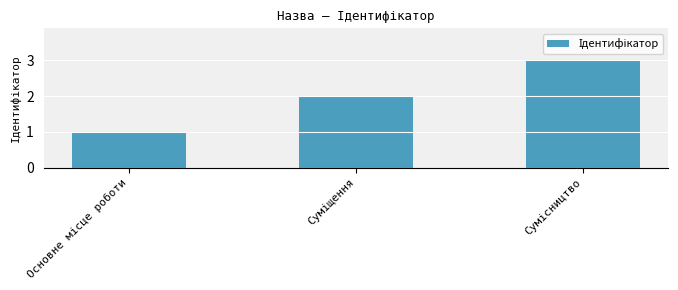

What is the sum of all values?

6